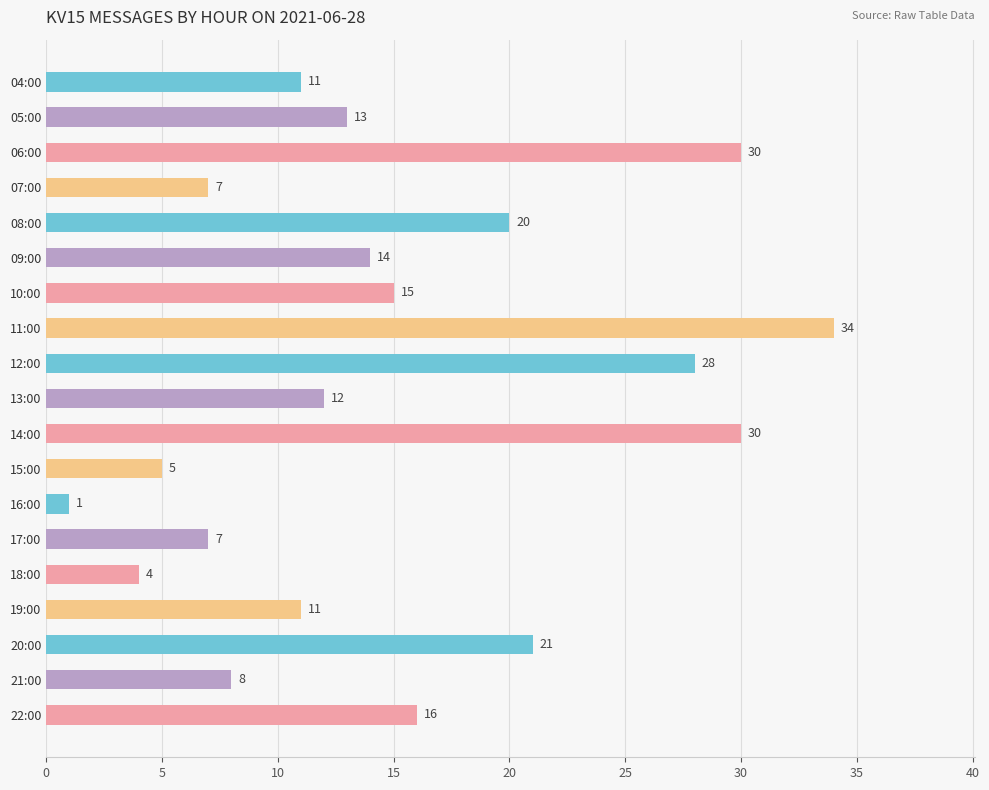

What is the difference between the maximum and minimum values?

33